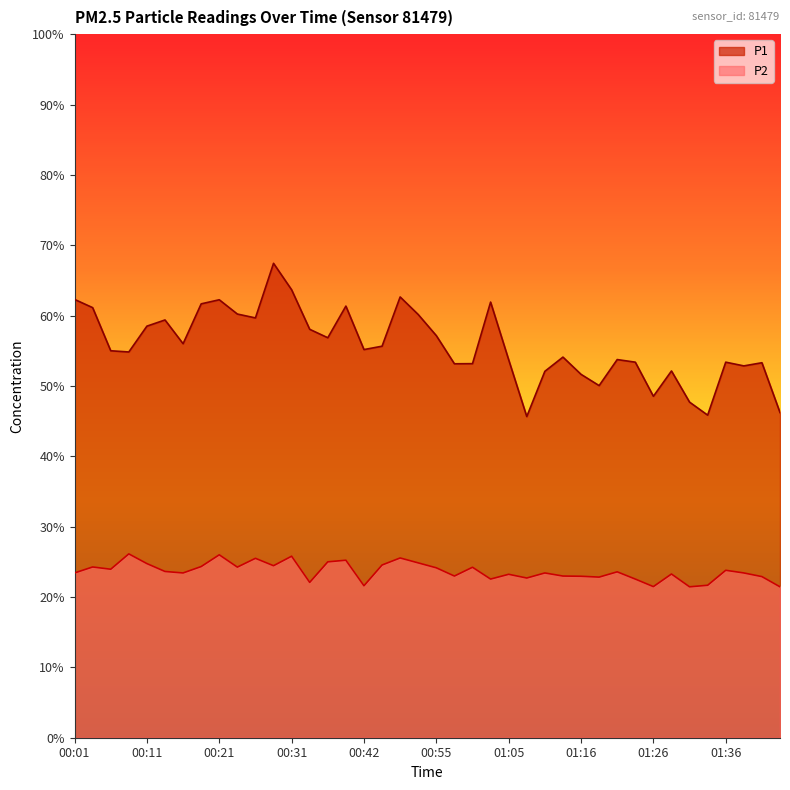

How many categories are shown in the chart?

40